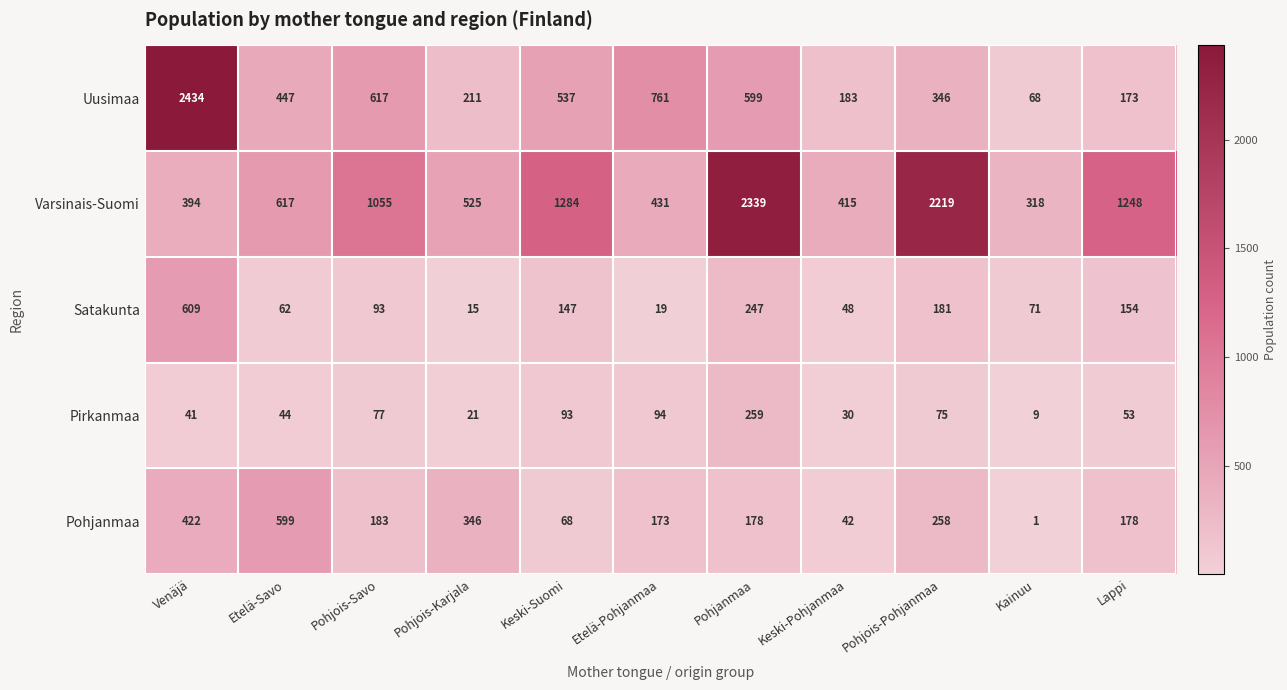

What is the smallest value displayed?

1